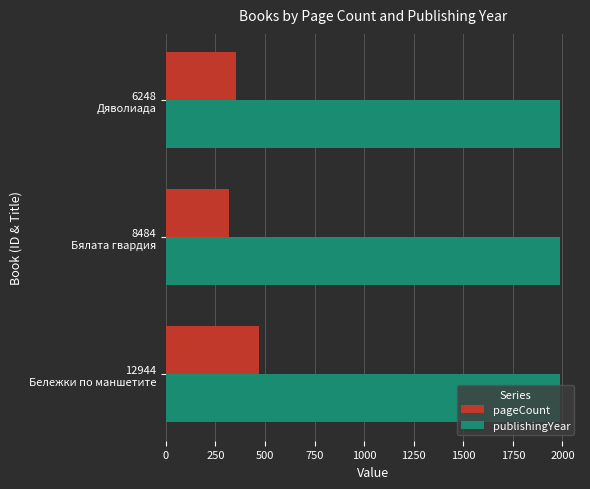

What is the sum of all publishingYear values?

5963